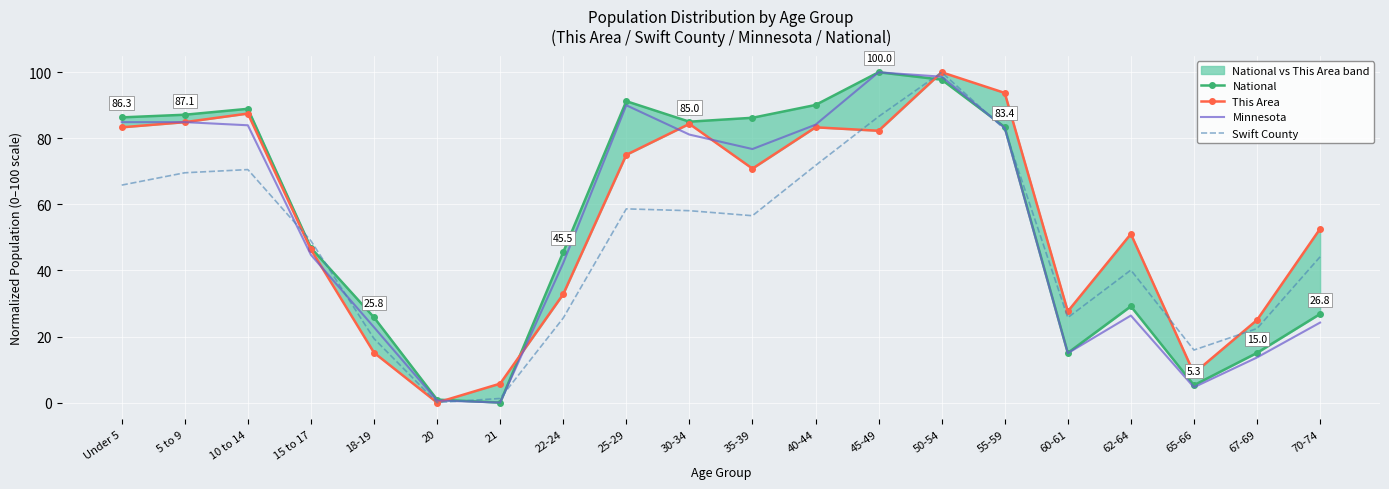

What position from the right is 67-69?

2